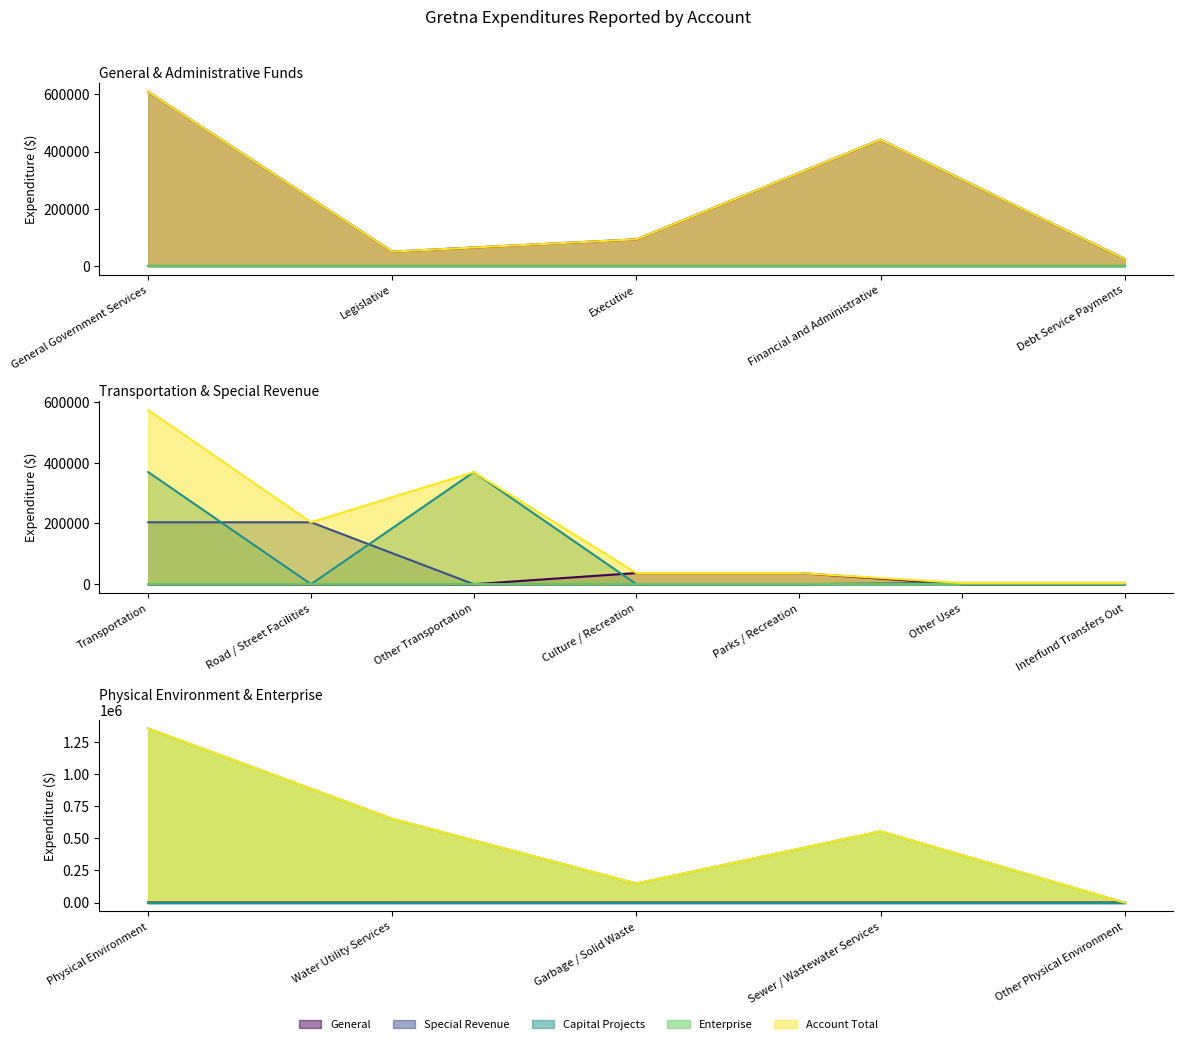

How many interior local peaks does the Account Total series have?

6